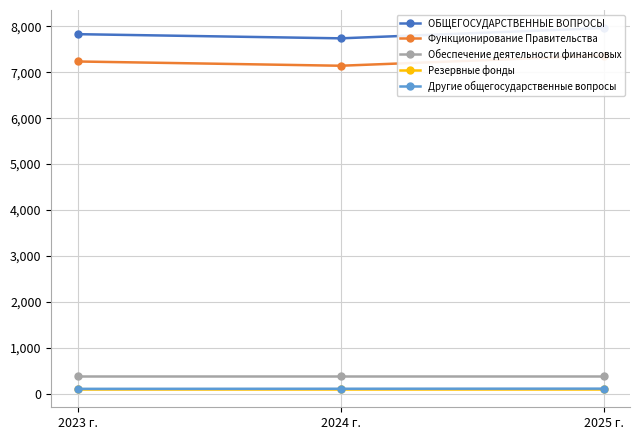

Rank the series by their maximum value, from highest to lowest.

ОБЩЕГОСУДАРСТВЕННЫЕ ВОПРОСЫ, Функционирование Правительства, Обеспечение деятельности финансовых, Другие общегосударственные вопросы, Резервные фонды